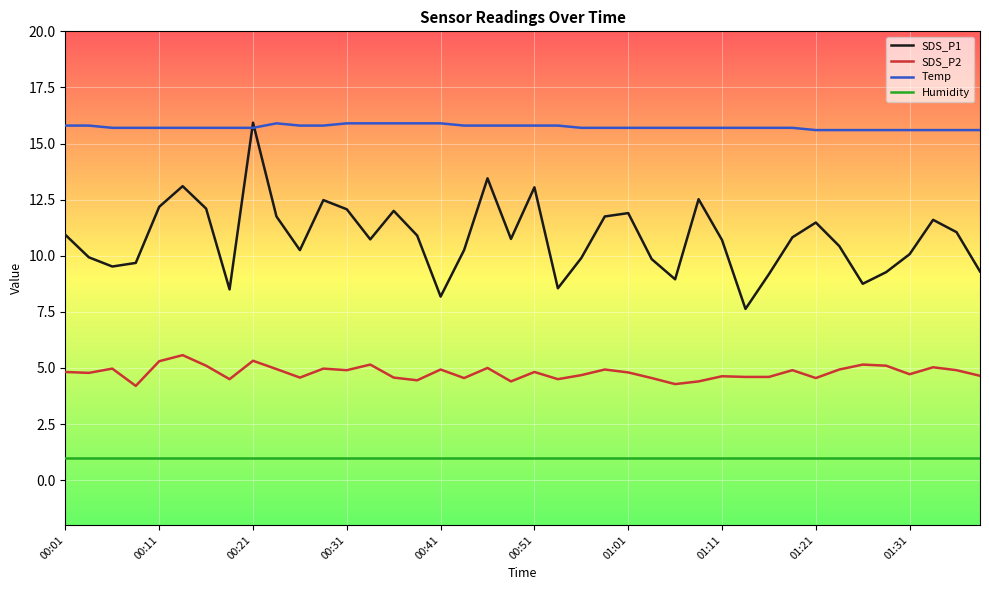

True or false: SDS_P1 and Humidity cross at least once.

False